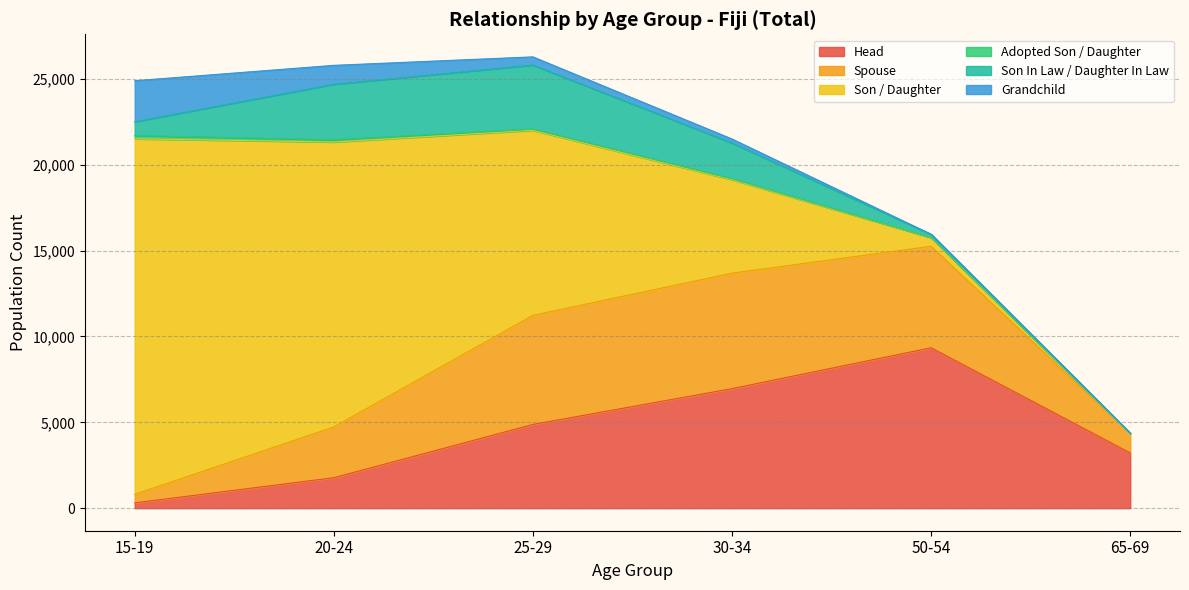

At which label does 65-69 first exceed 19?

Head